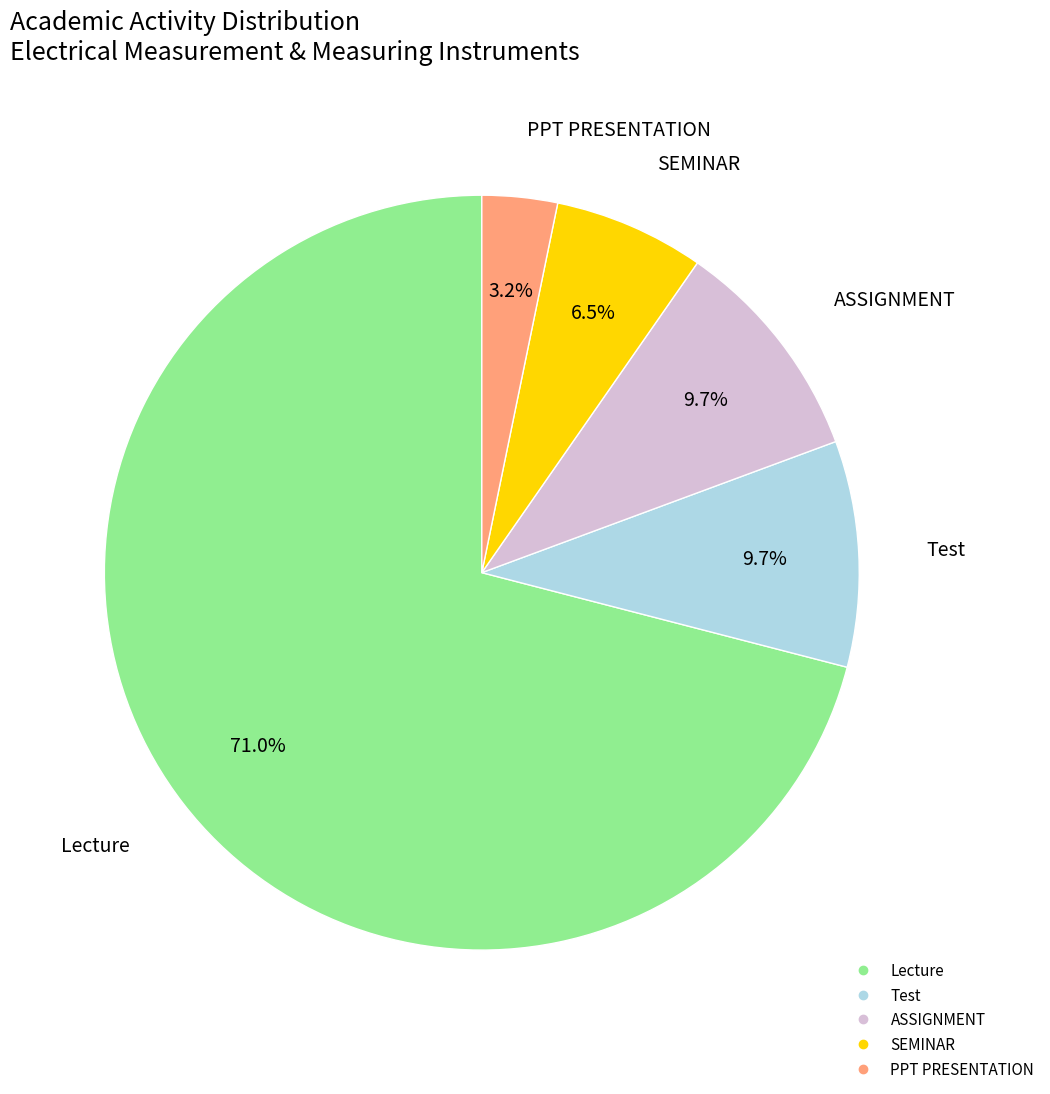

Approximately how many times larger is the value at Lecture compared to Test?

7.3